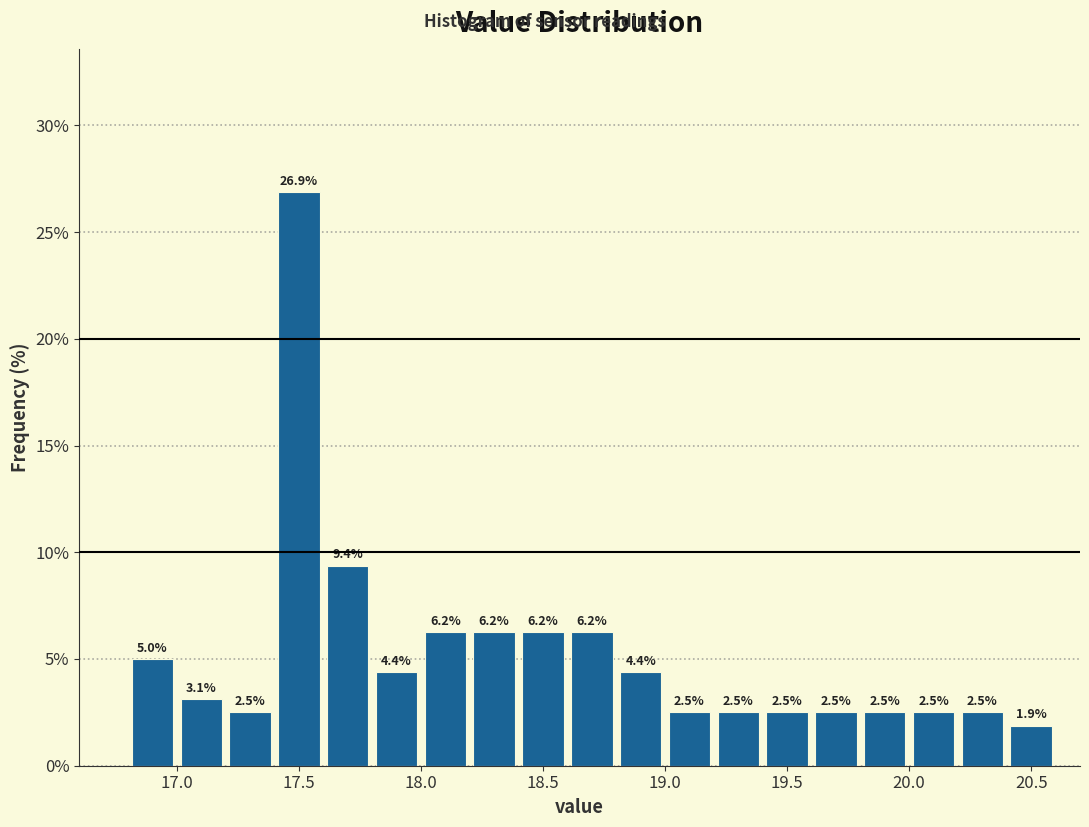

Reading left to right, transcribe this chart: for each bar, give the range it covers on the x-axis and its height.

16.8 to 17.0: 5.0
17.0 to 17.2: 3.1
17.2 to 17.4: 2.5
17.4 to 17.6: 26.9
17.6 to 17.8: 9.4
17.8 to 18.0: 4.4
18.0 to 18.2: 6.2
18.2 to 18.4: 6.2
18.4 to 18.6: 6.2
18.6 to 18.8: 6.2
18.8 to 19.0: 4.4
19.0 to 19.2: 2.5
19.2 to 19.4: 2.5
19.4 to 19.6: 2.5
19.6 to 19.8: 2.5
19.8 to 20.0: 2.5
20.0 to 20.2: 2.5
20.2 to 20.4: 2.5
20.4 to 20.6: 1.9